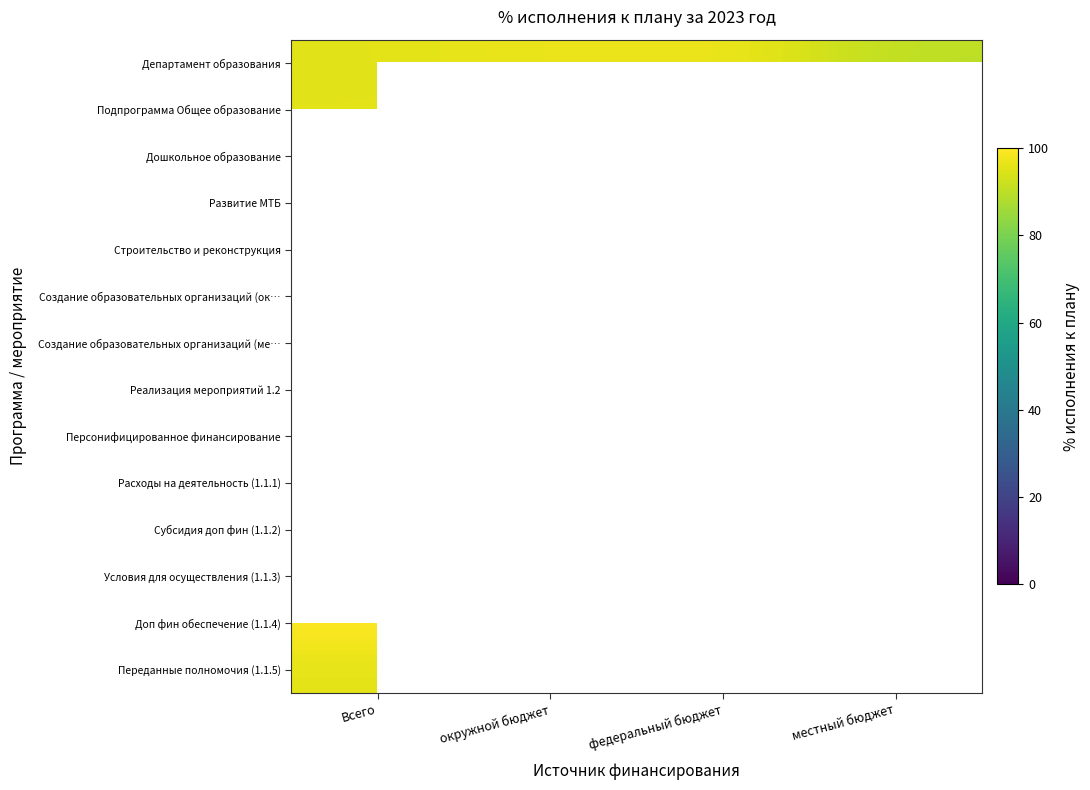

How many series are shown in this chart?

14